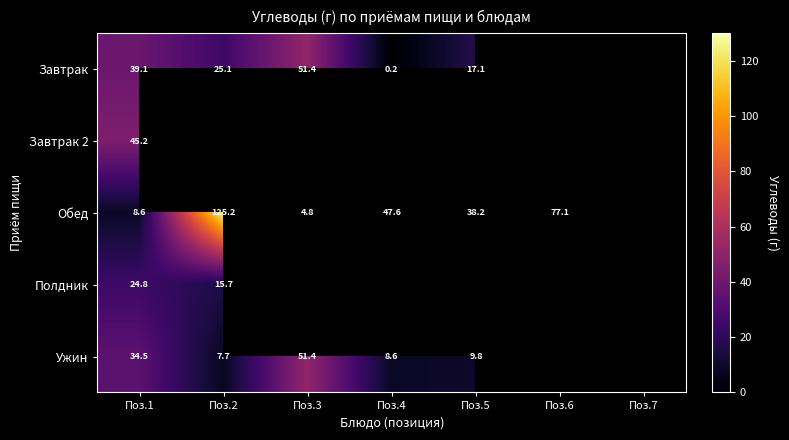

The Ужин series shows 51.4 at Поз.3. True or false?

True